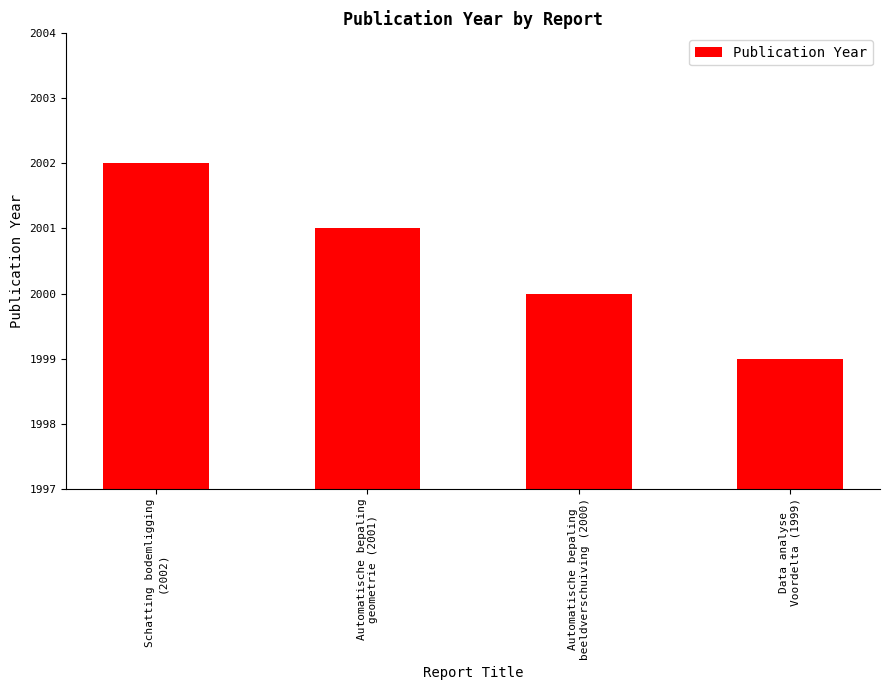

How many values are between 2000 and 2002?

3